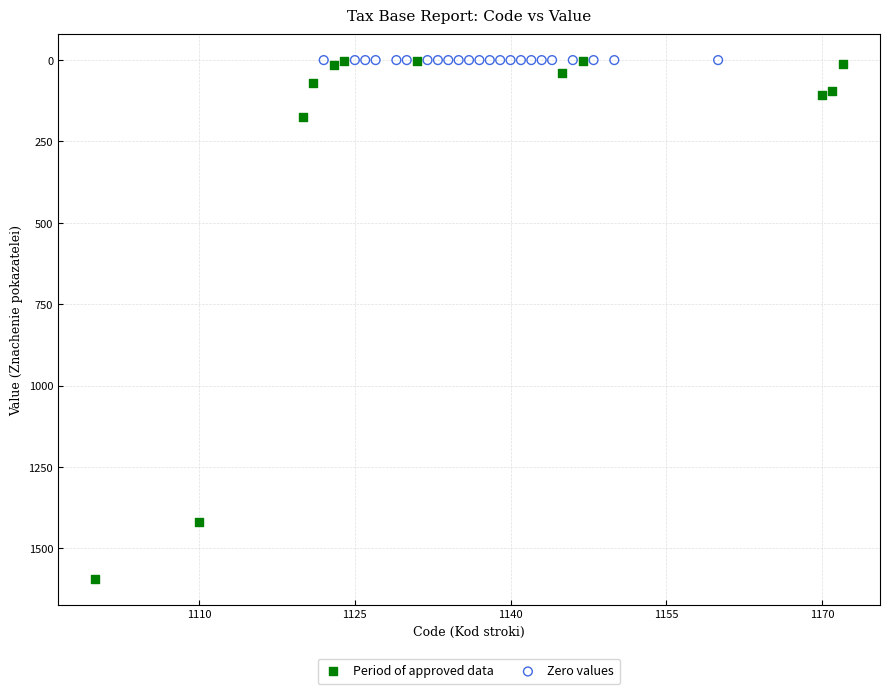

Which series reaches the maximum Y coordinate?

Period of approved data